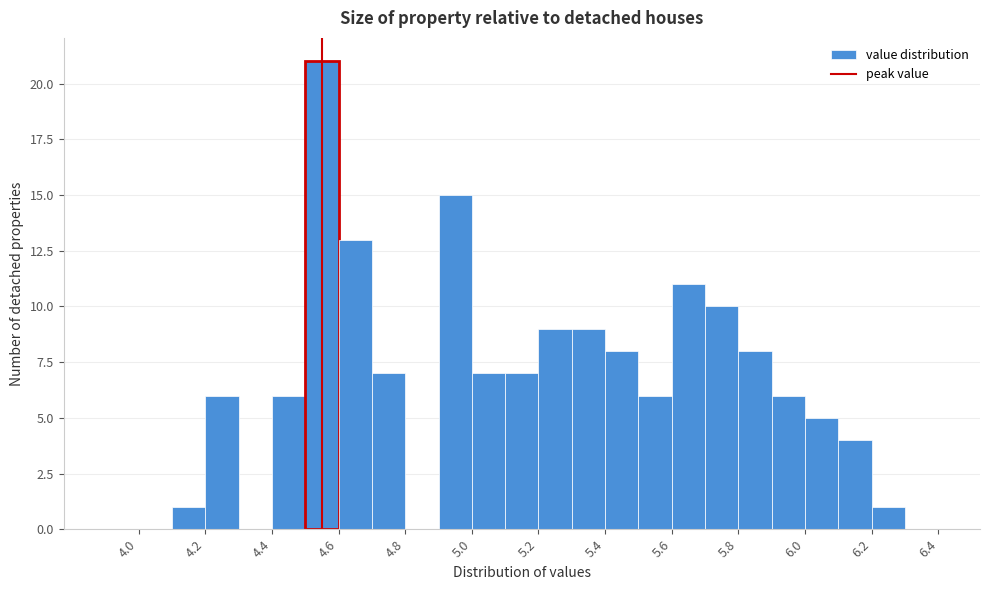

How tall is the bar that spans 5.7 to 5.8 on the x-axis? The values are not printed on the chart, so give them approximately, as read against the axis.

10